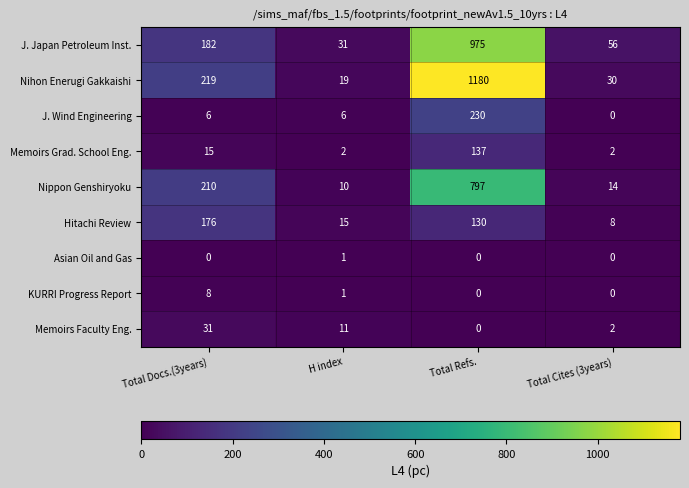

What is the difference between the highest and lowest values at Total Docs.(3years)?

219